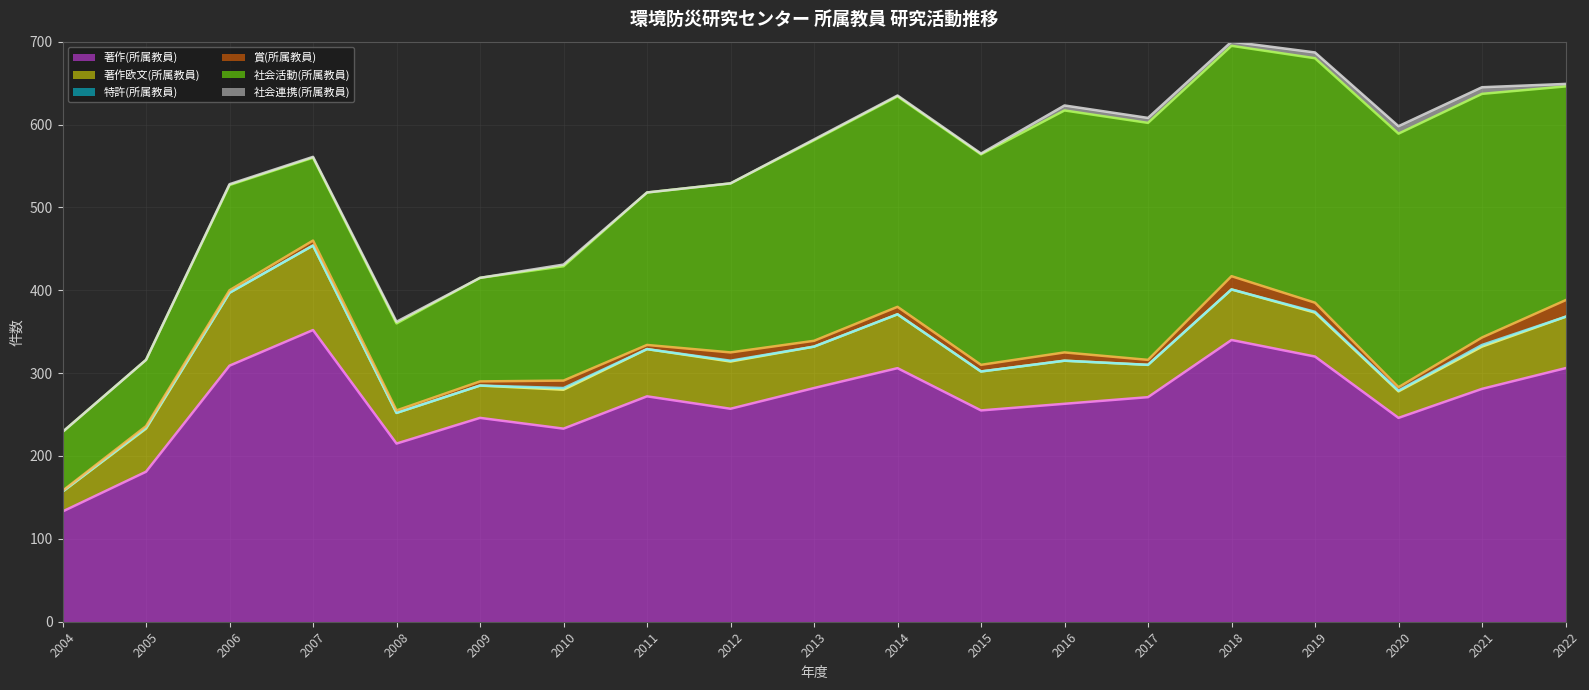

Which label corresponds to the smallest value in the chart?

2004